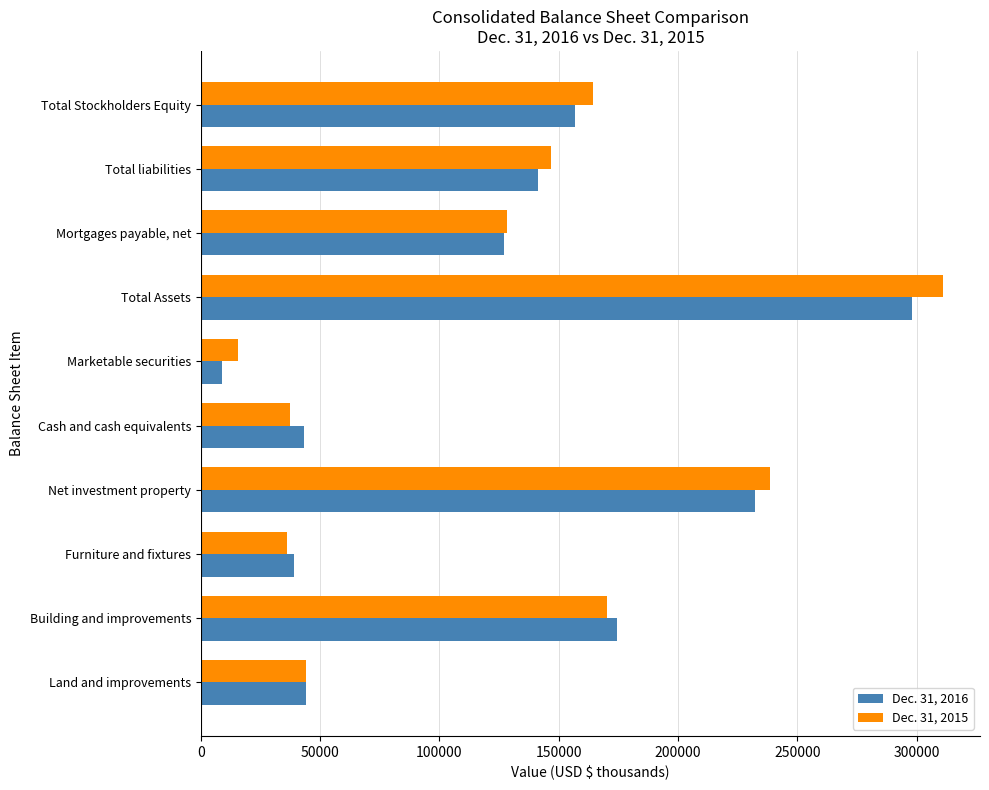

Which category has the highest value across all series?

Total Assets